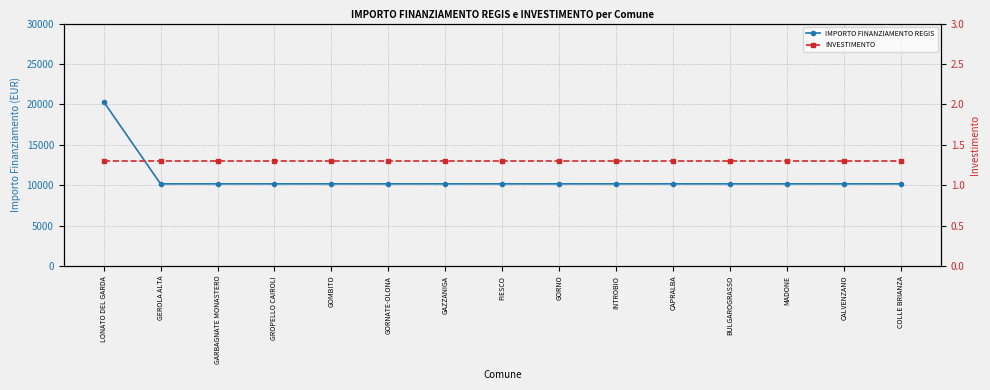

True or false: IMPORTO FINANZIAMENTO REGIS and INVESTIMENTO cross at least once.

False